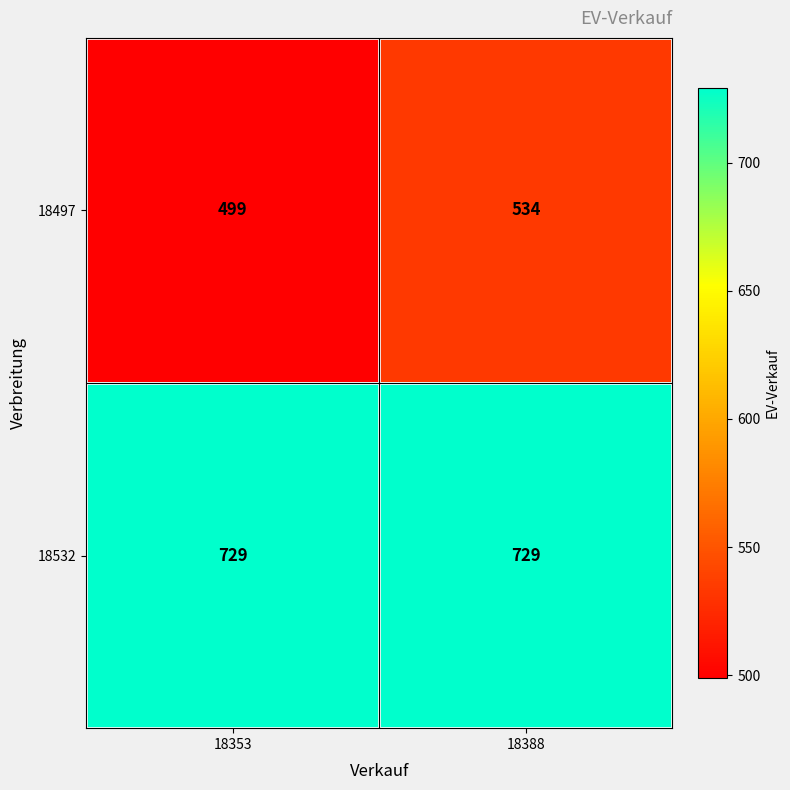

True or false: 18532 has a value of 729 at 18388.

True